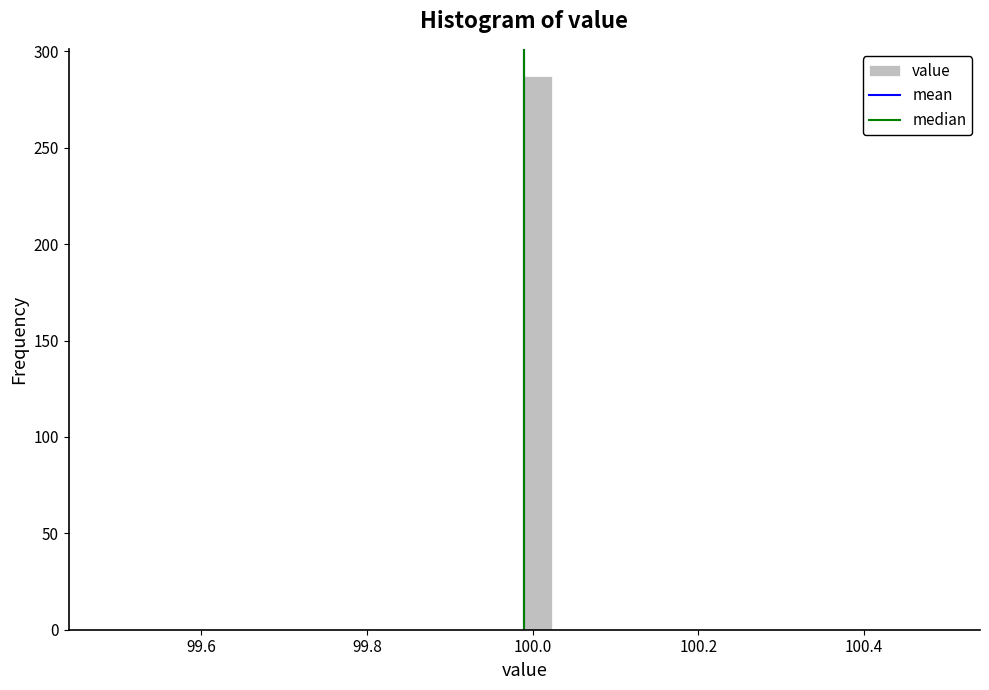

Around what value on the x-axis is the tallest bar? Give the approximate position of its centre, as read against the axis.

100.00